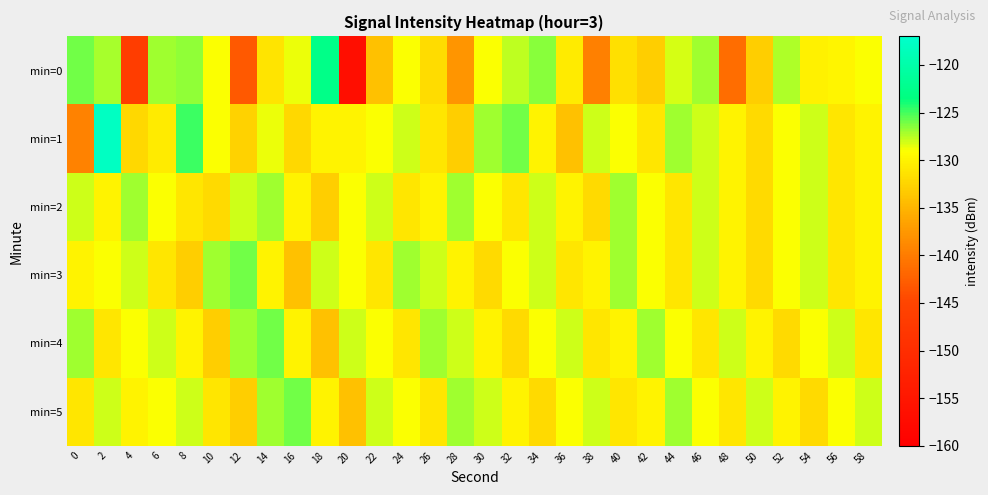

What is the difference between the highest and lowest values at 32?

6.0